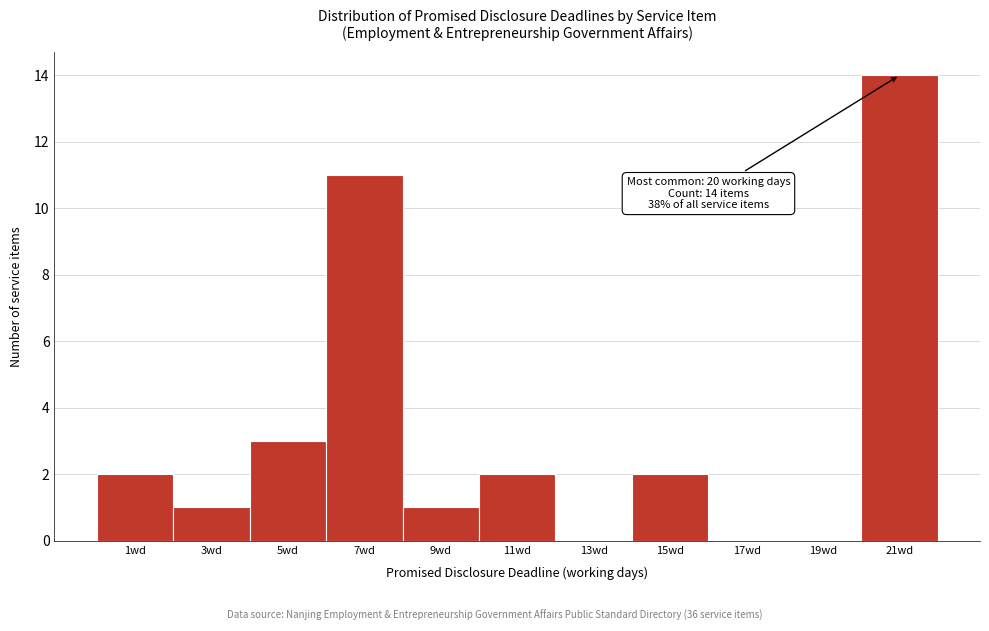

Which range on the x-axis has the tallest bar?

20 to 22